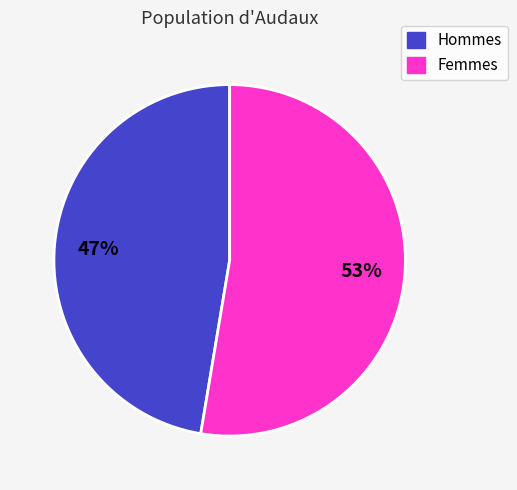

True or false: Hommes accounts for 56% of the total.

False